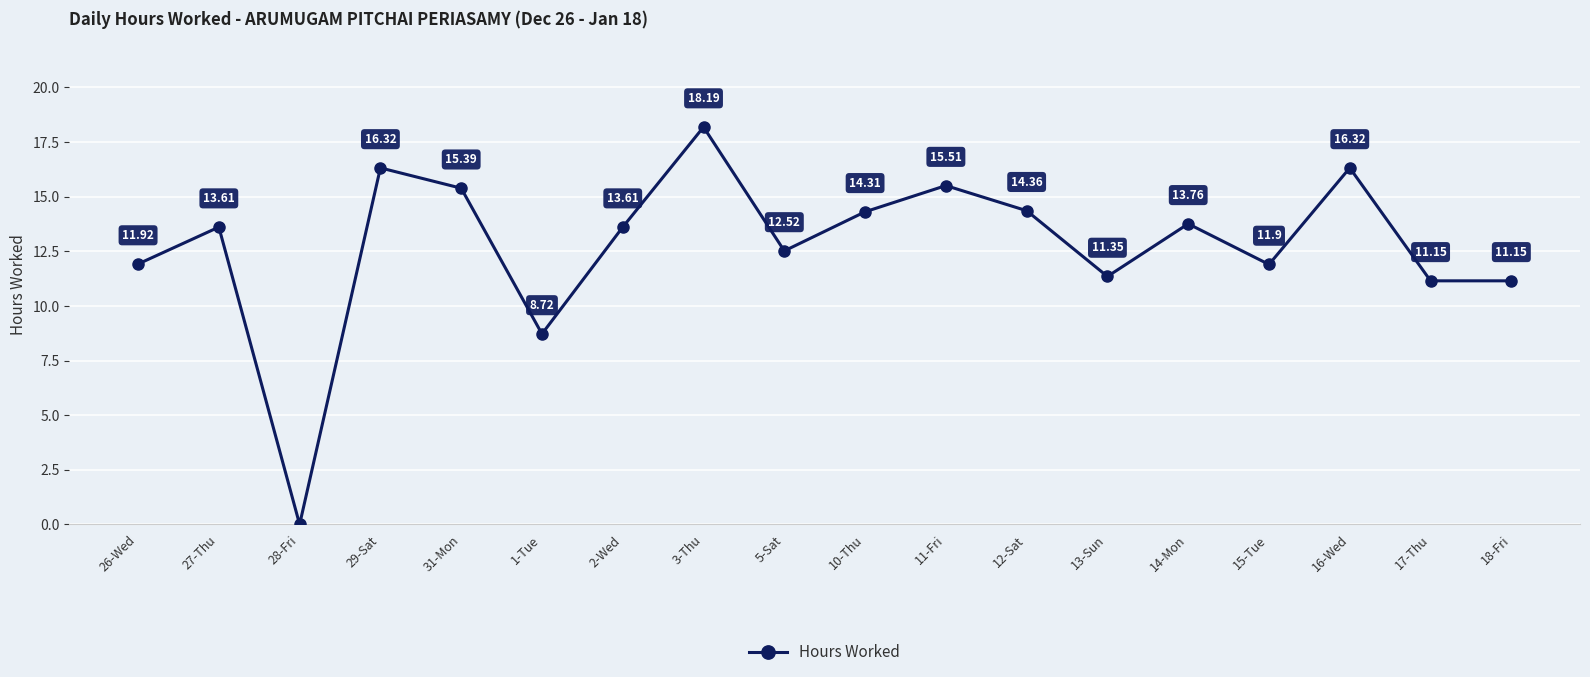

How many points are higher than both their immediate neighbors (excluding endpoints)?

6